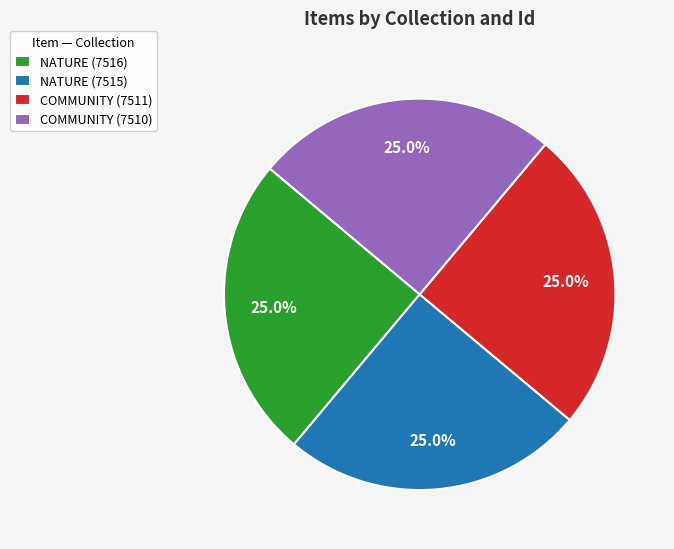

What percentage is NOT represented by COMMUNITY (7511)?

75.0%